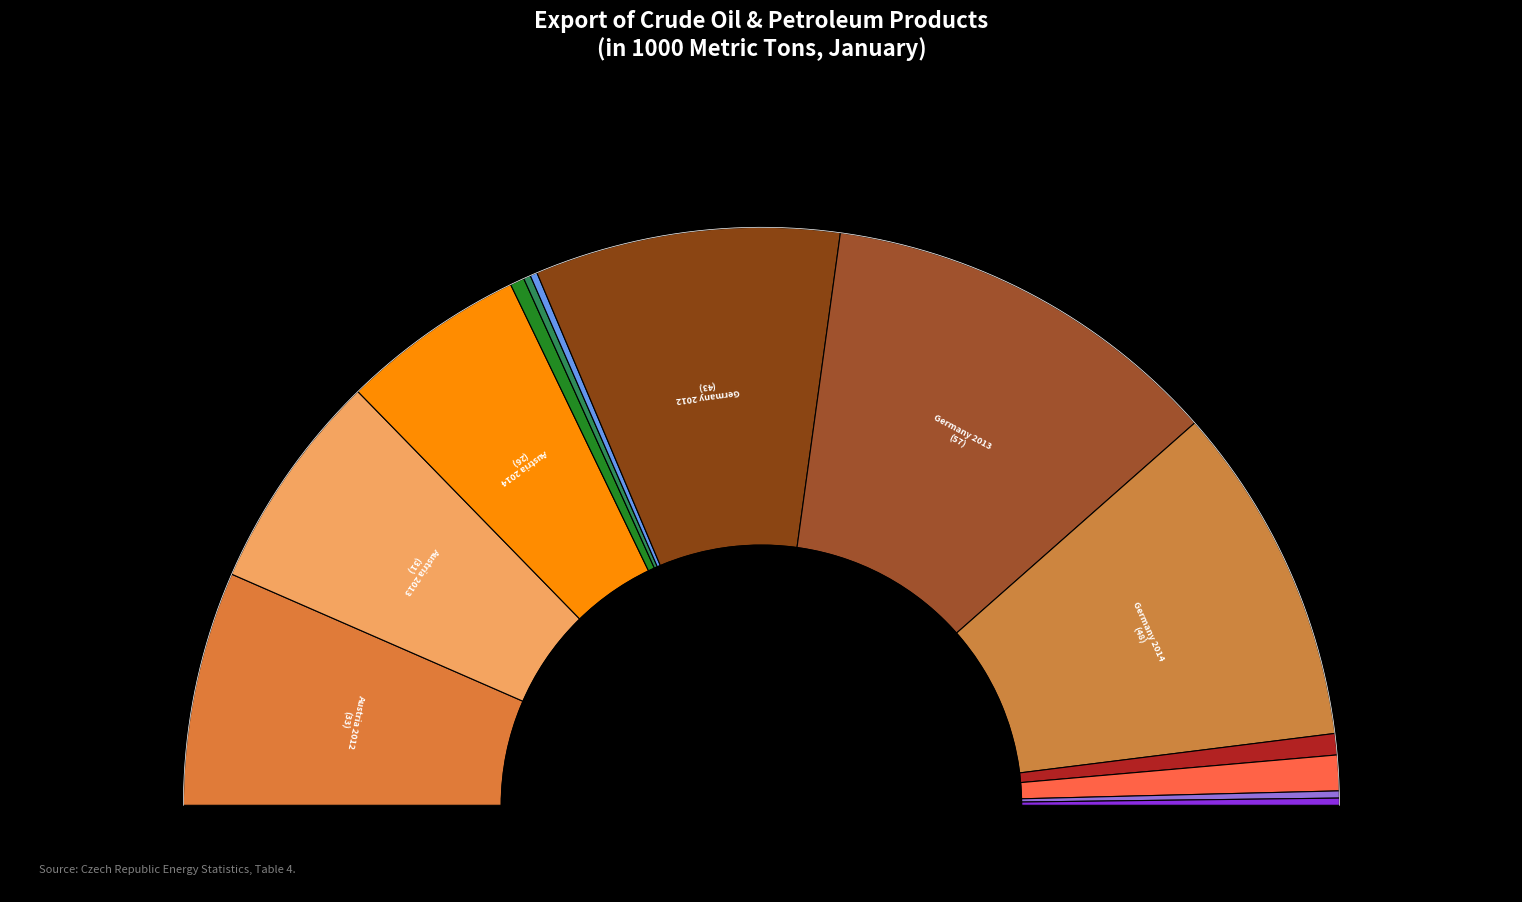

Which category has the biggest portion of the pie?

Germany 2013